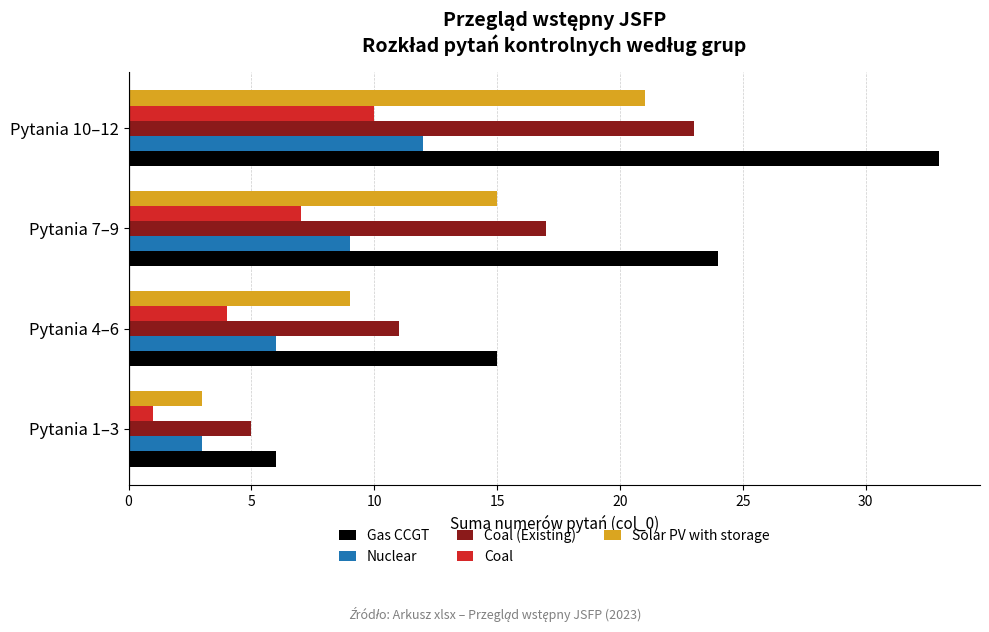

At which category does the chart reach its minimum across all series?

Pytania 1–3